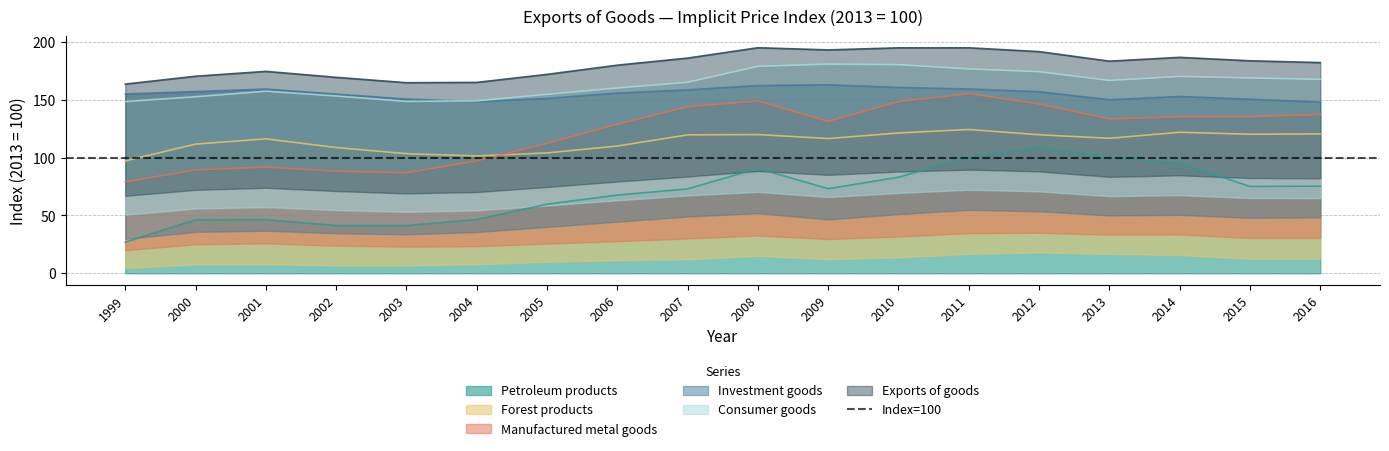

True or false: Petroleum products has a value of 67.4 at 2011.

False